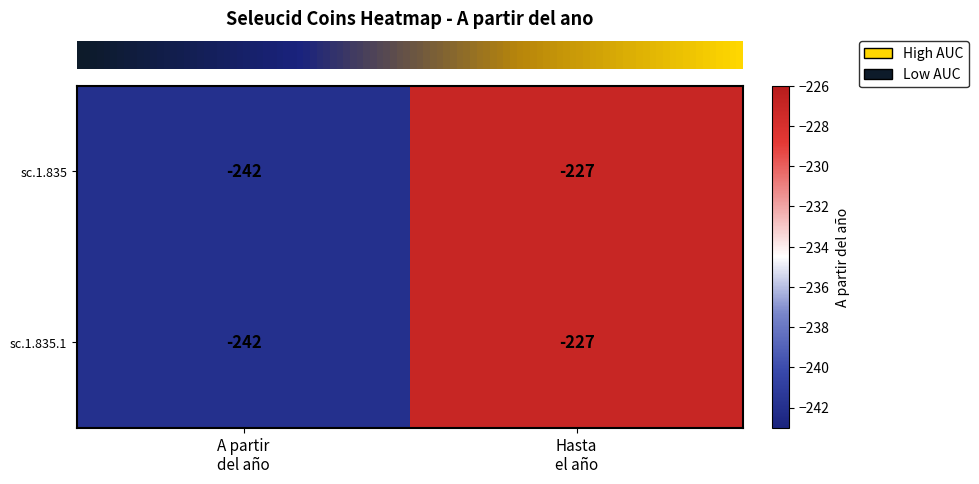

What is the sum of all sc.1.835 values?

-469